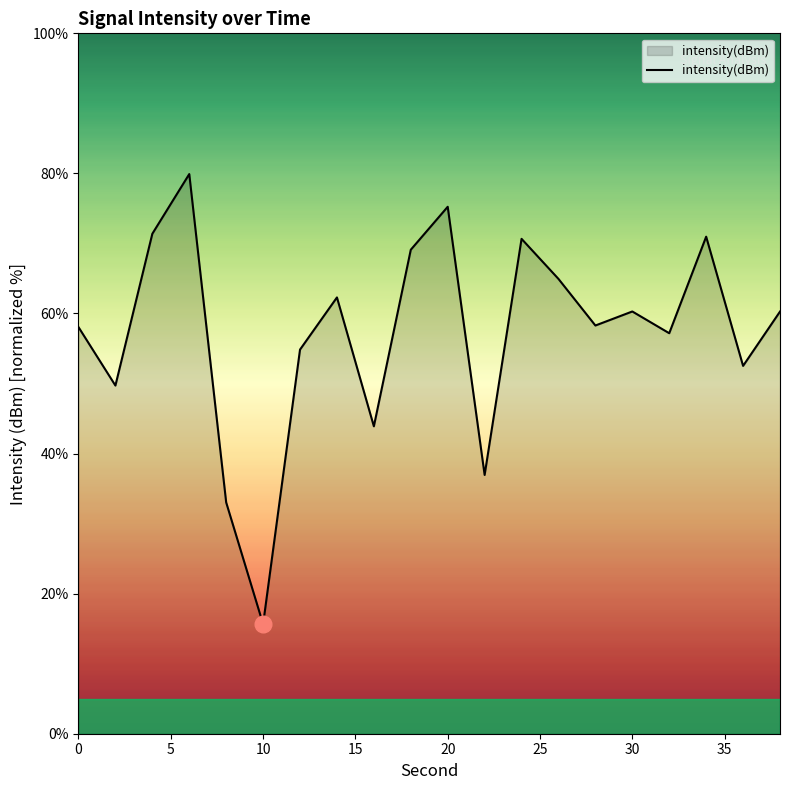

What is the minimum value shown in the chart?

15.6